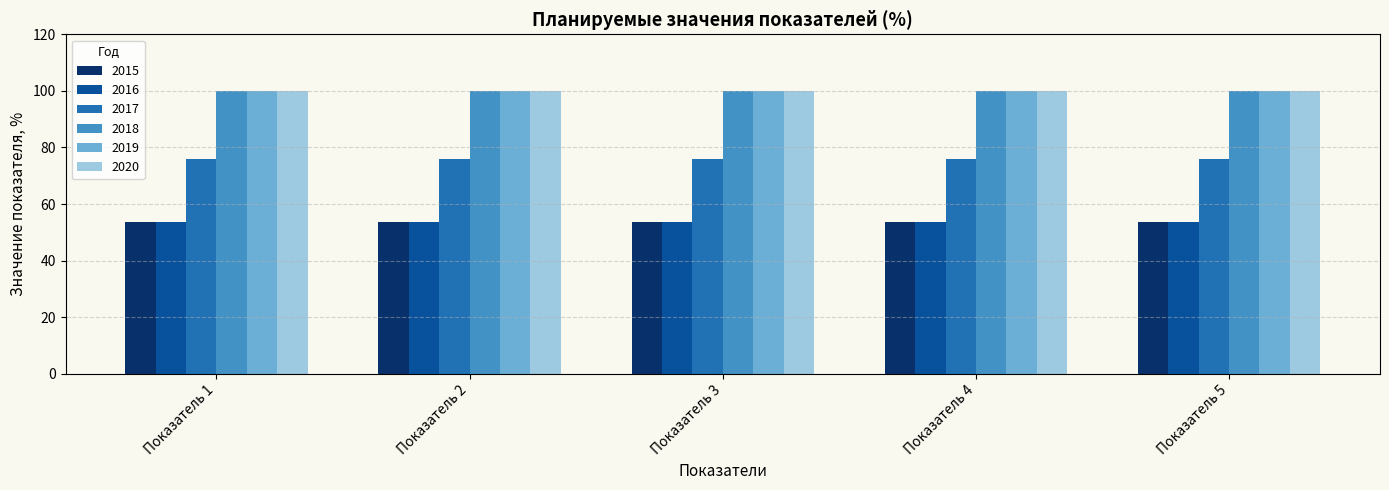

How many data points does each series have?

5